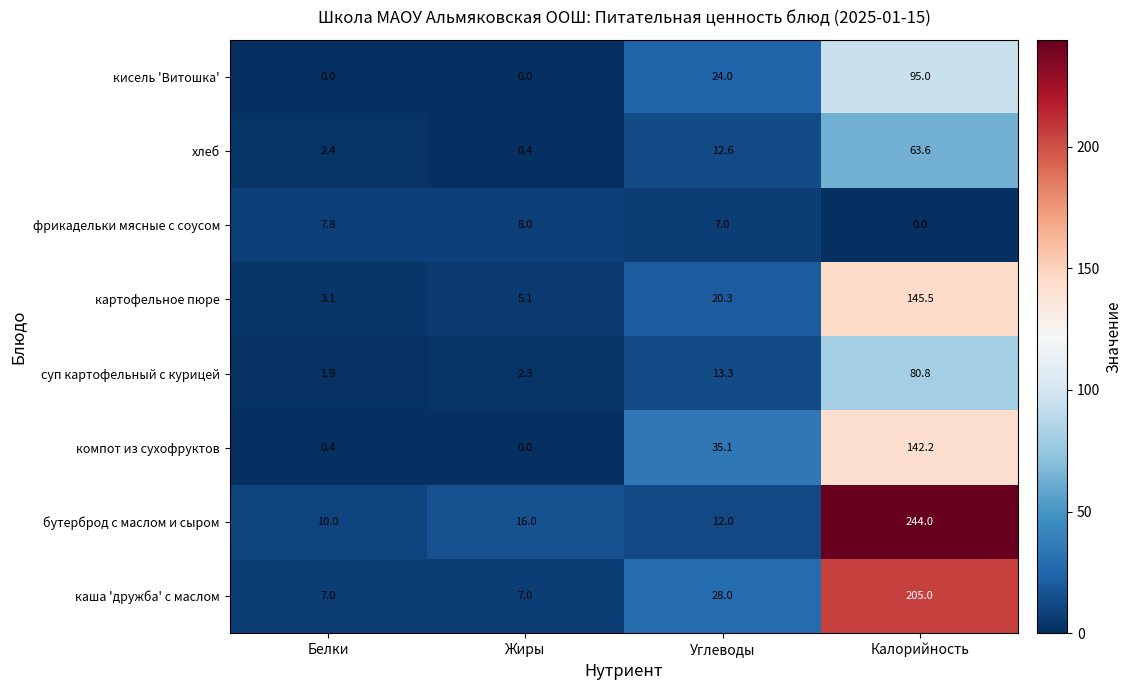

What is the difference between the хлеб values at Белки and Калорийность?

61.2